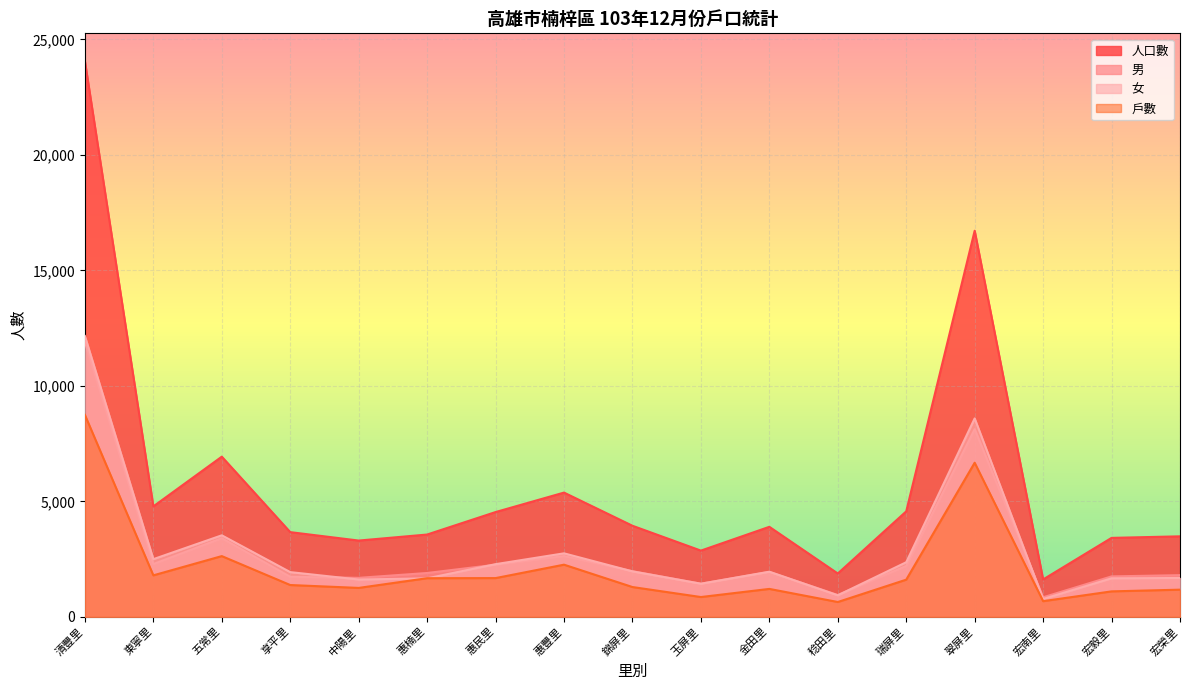

At which label does 女 first exceed 1953?

清豐里